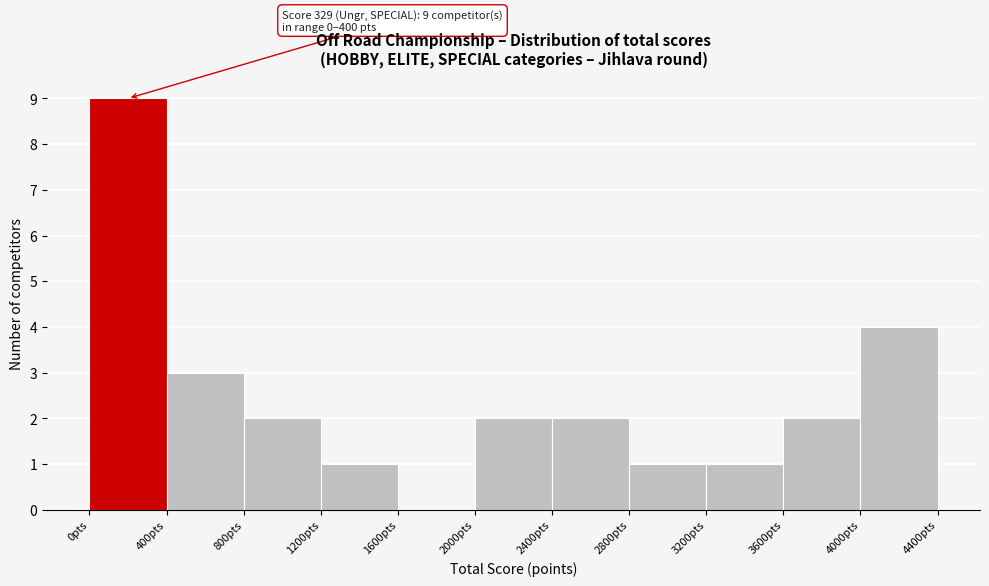

Which range on the x-axis has the tallest bar?

0 to 400